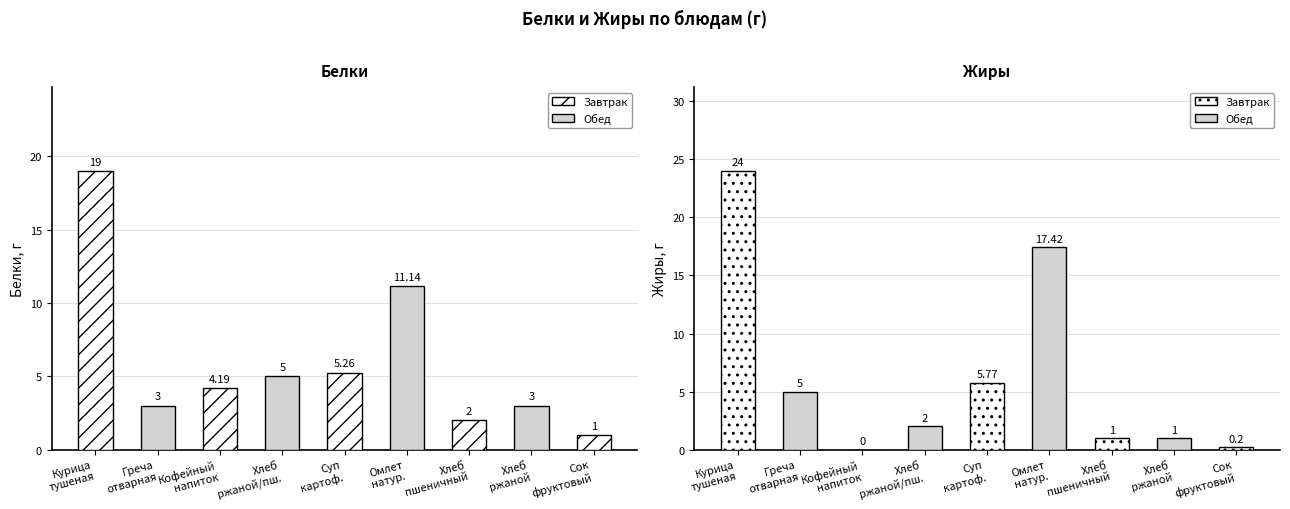

At which label does Белки reach its peak?

Курица
тушеная